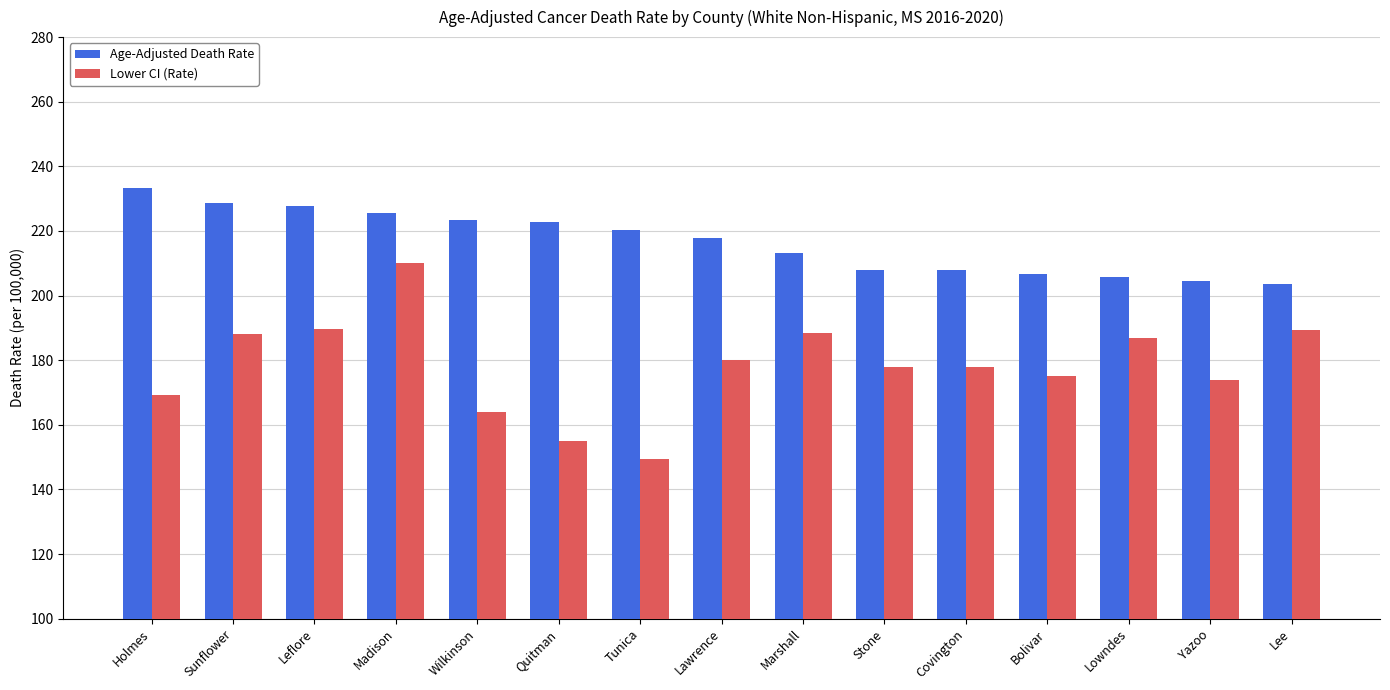

What is the difference between the second highest and second lowest values in the Lower CI (Rate) series?

34.5